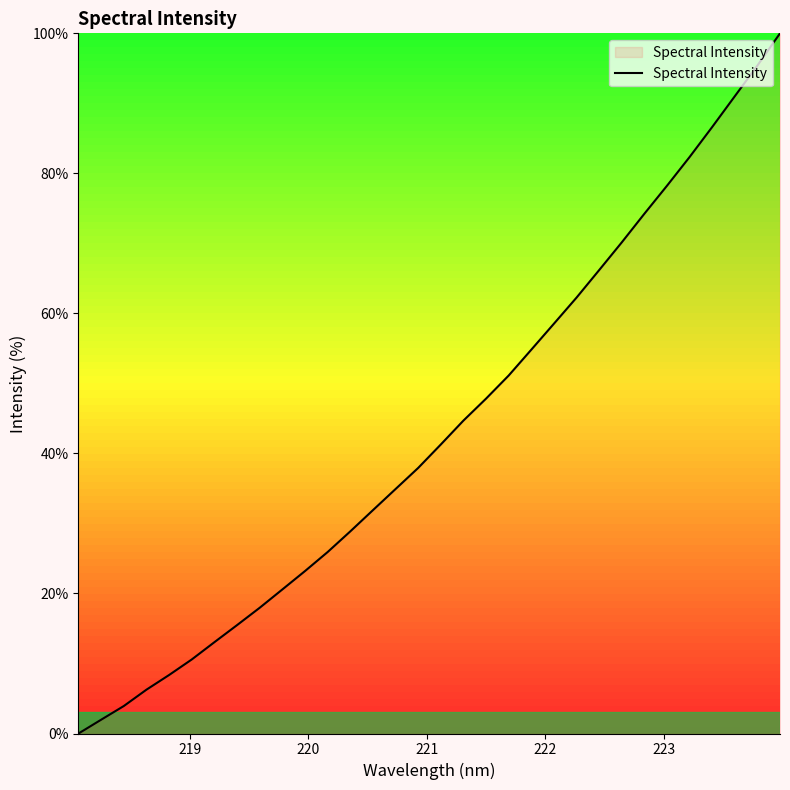

What is the maximum value shown in the chart?

100.0